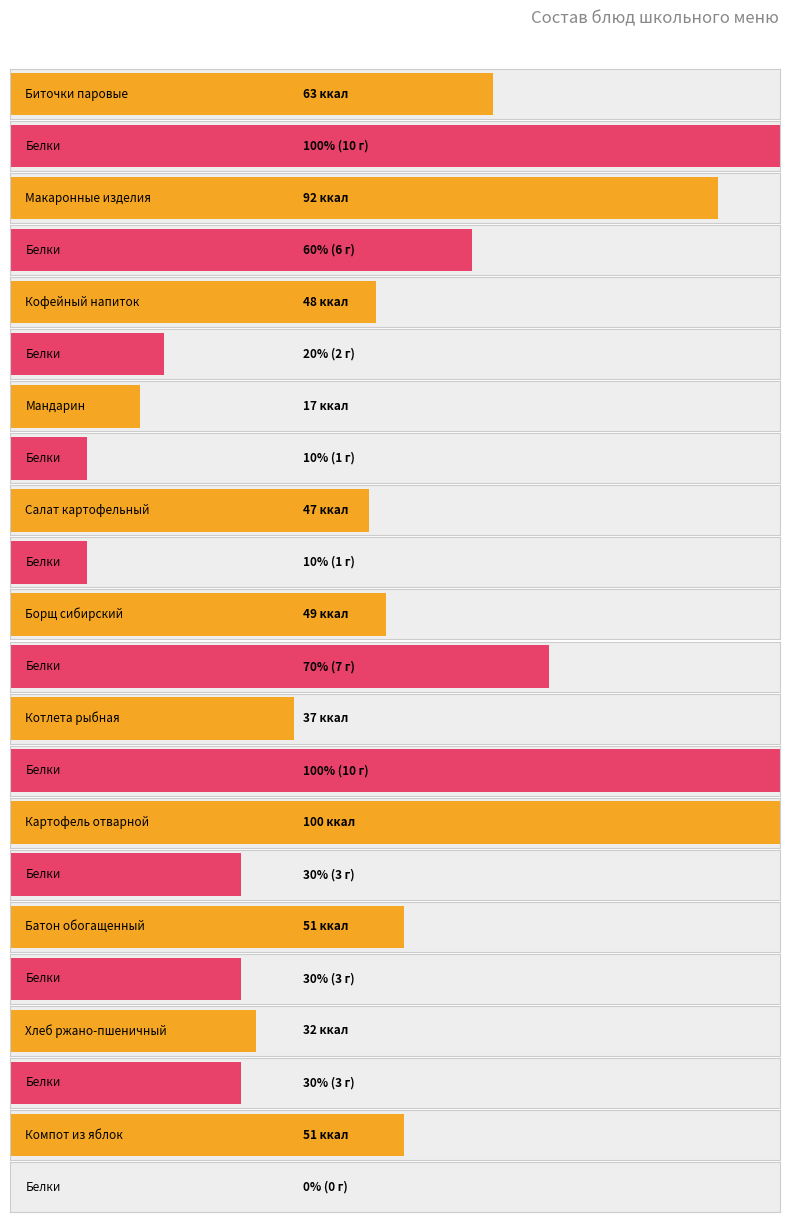

What is the label of the 1st bar from the left?

Биточки паровые